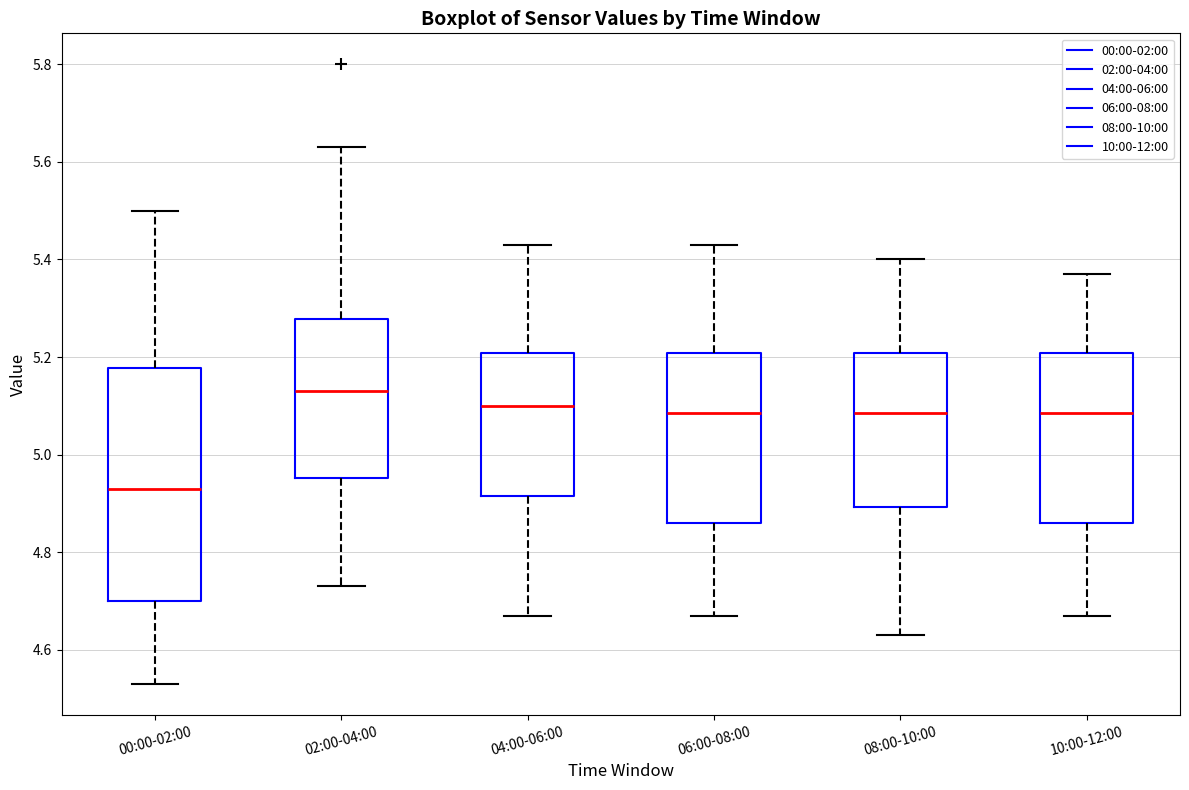

Which box is the tallest, from its lower edge to its upper edge?

00:00-02:00